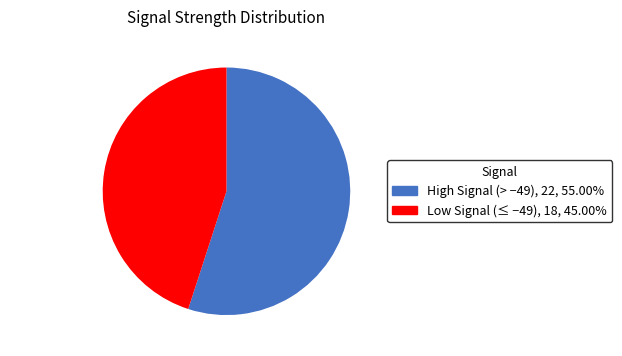

Rank the categories by value from highest to lowest.

High Signal (> −49), Low Signal (≤ −49)